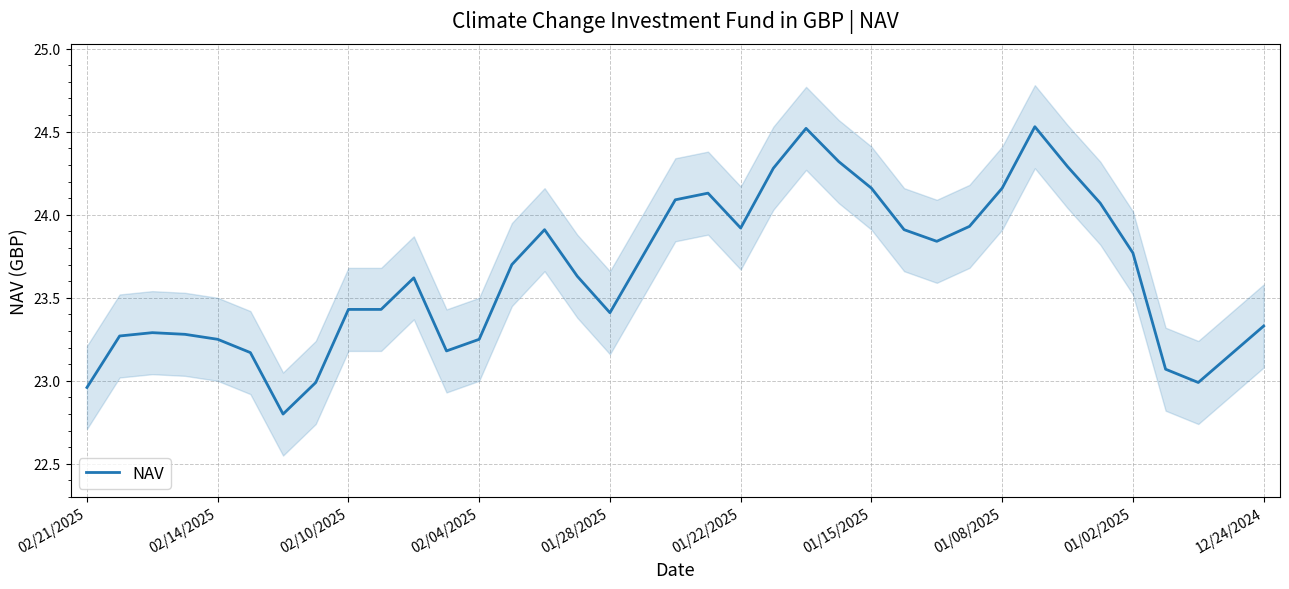

What is the lowest value of the NAV series?

22.8